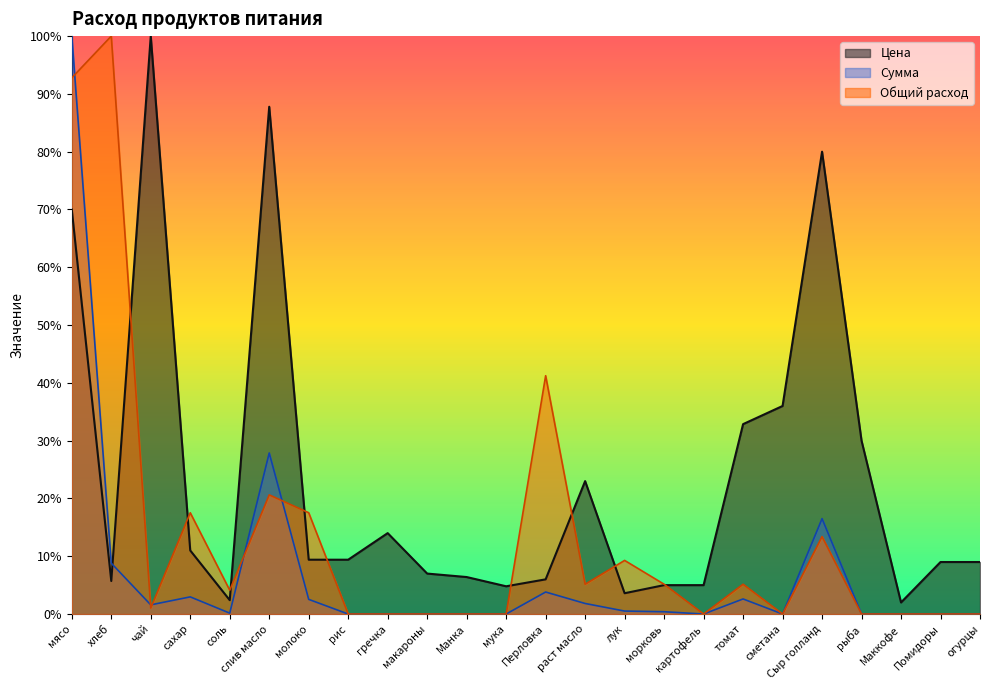

The value of Цена at соль is 0.0. True or false?

False